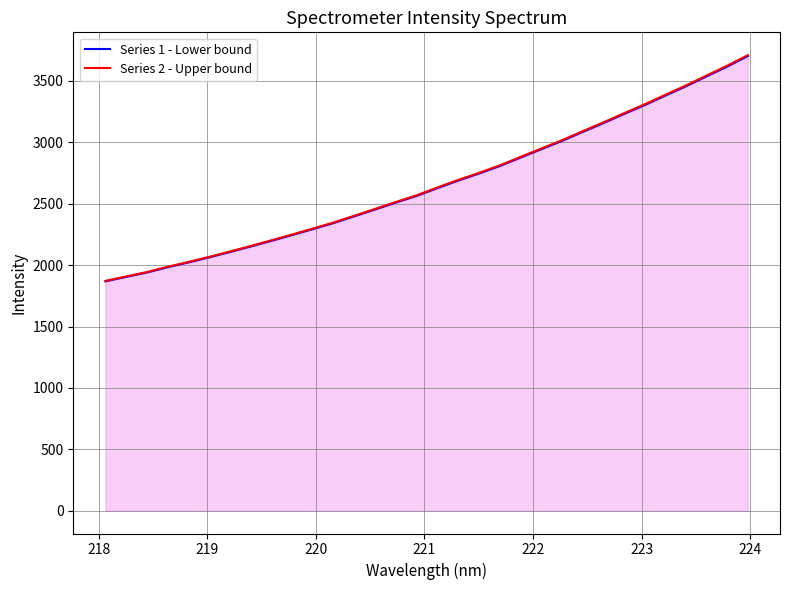

What is the highest value of the Series 1 - Lower bound series?

3702.7